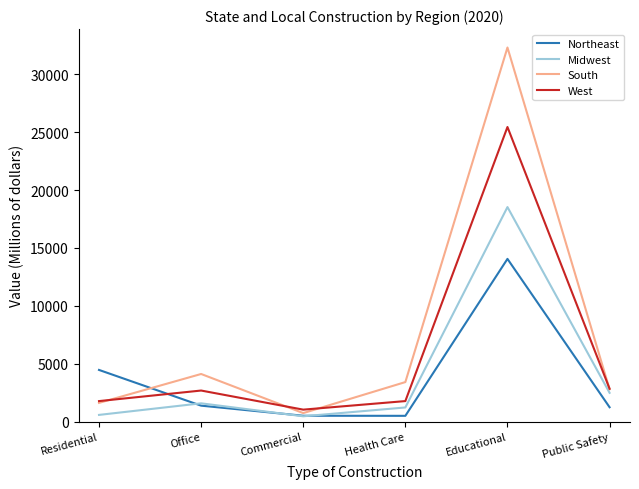

Rank the series by their maximum value, from lowest to highest.

Northeast, Midwest, West, South